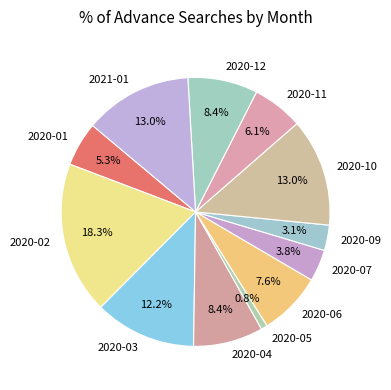

Which has a higher value, 2020-03 or 2020-10?

2020-10